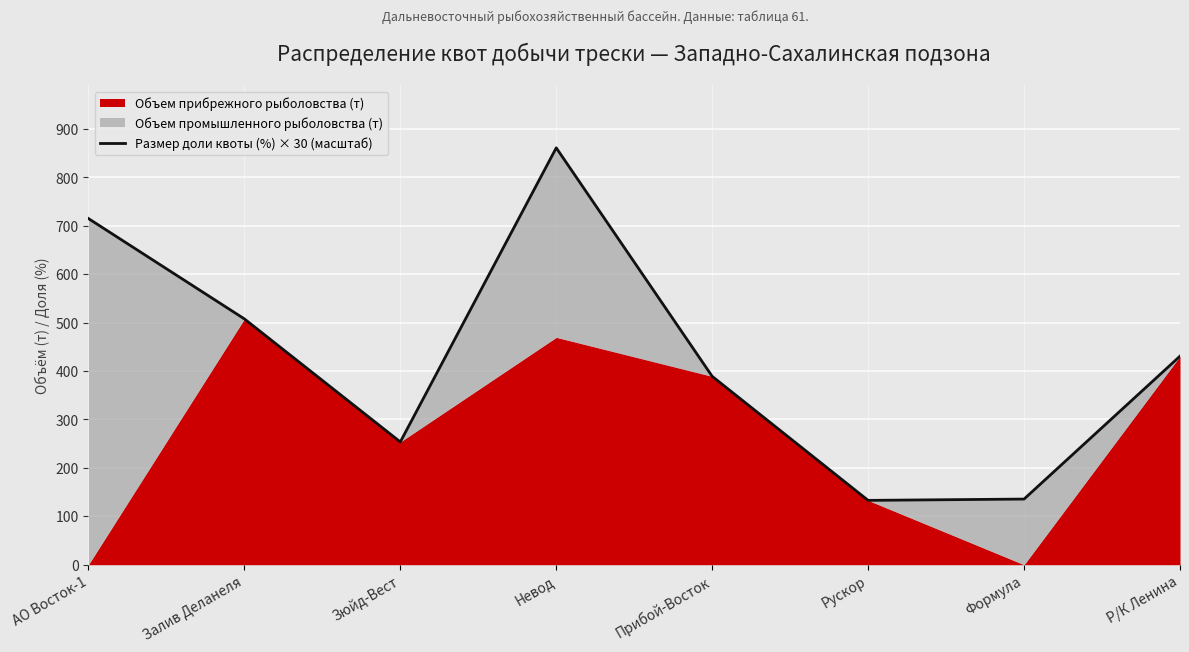

Reading right to left, extract all data points from this chart.

430.8	135.6	132.9	389.1	861.2	253.7	507.8	715.1